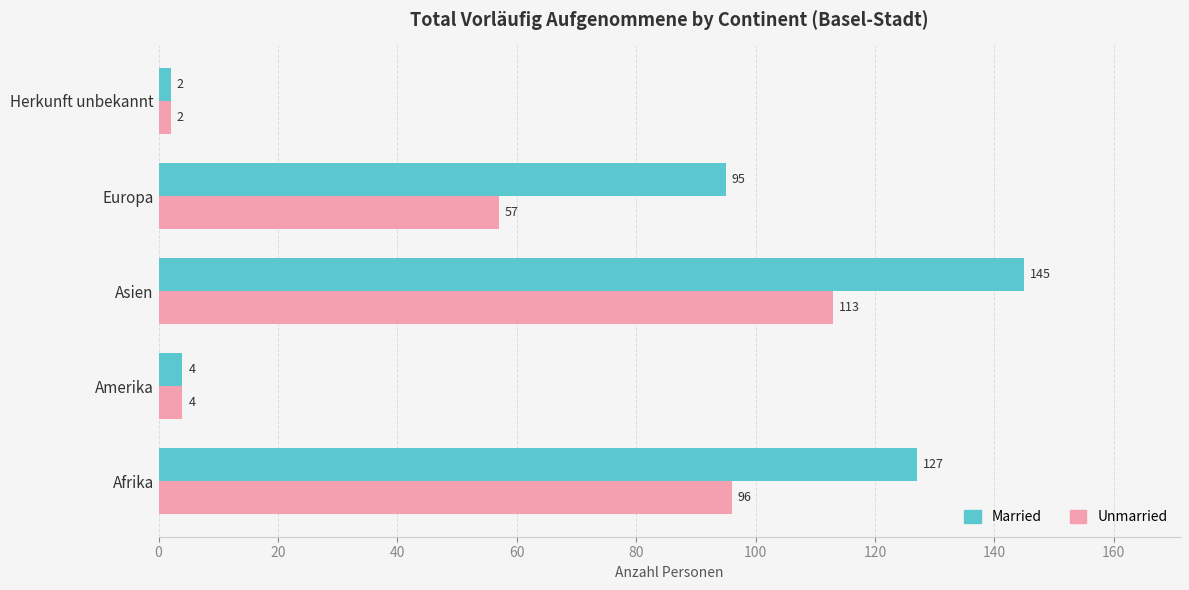

Which series has the largest range (max minus min)?

Married